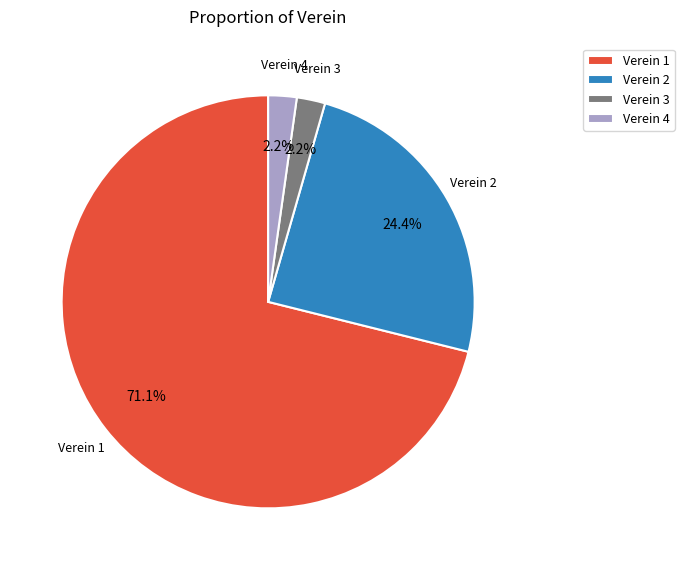

How many segments does this pie chart have?

4